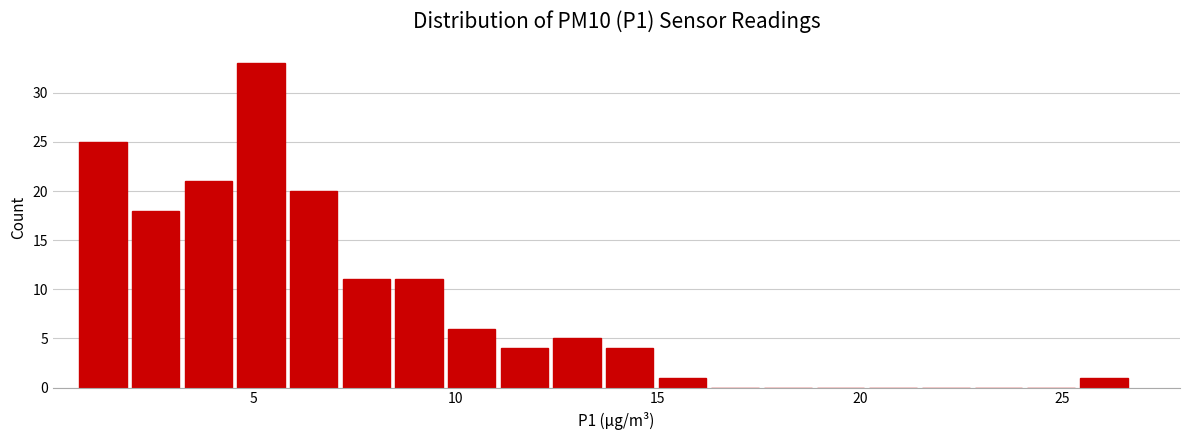

Read against the x-axis, roughly where is the centre of the tallest bar?

5.0